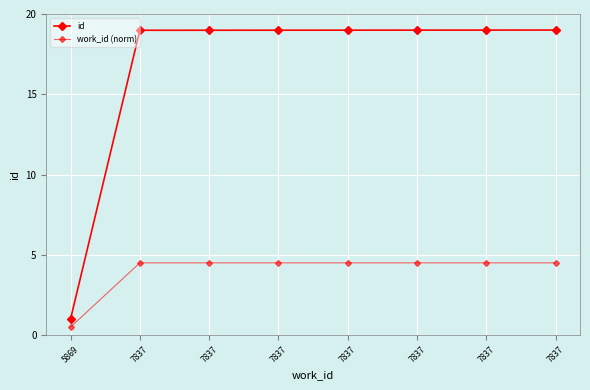

Rank the categories by id value from highest to lowest.

7837, 7837, 7837, 7837, 7837, 7837, 7837, 5869